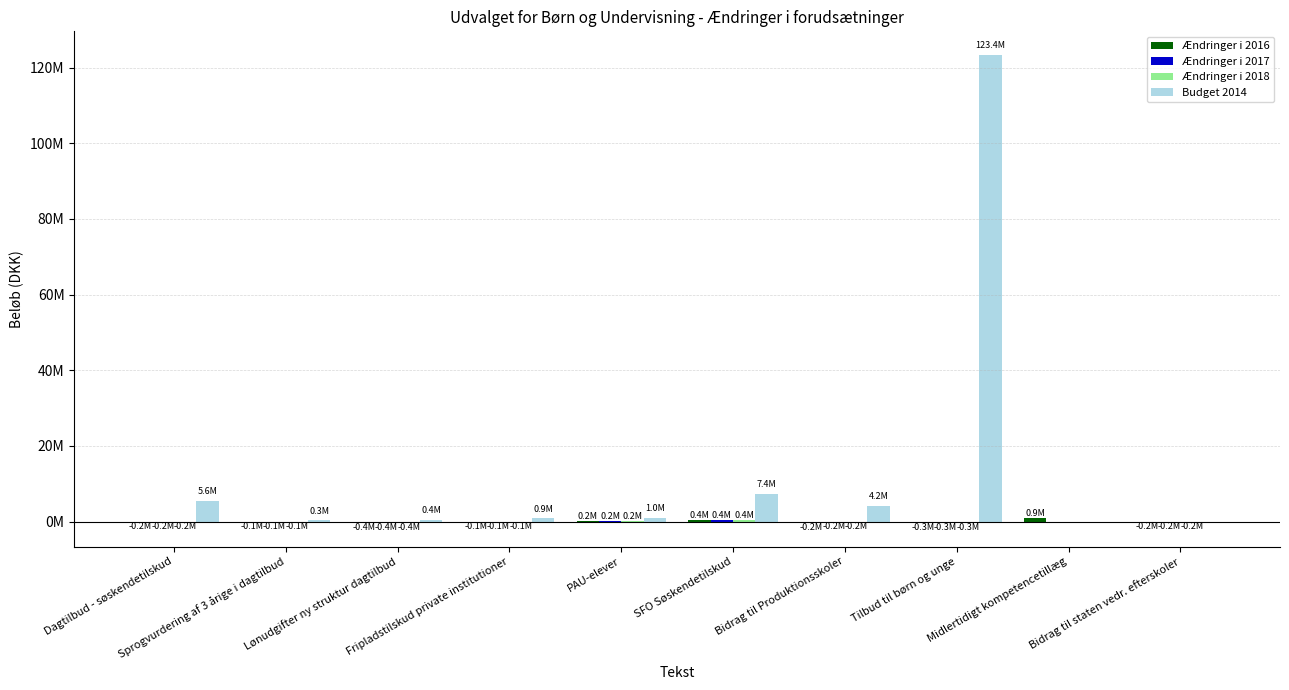

Are the bars horizontal?

No